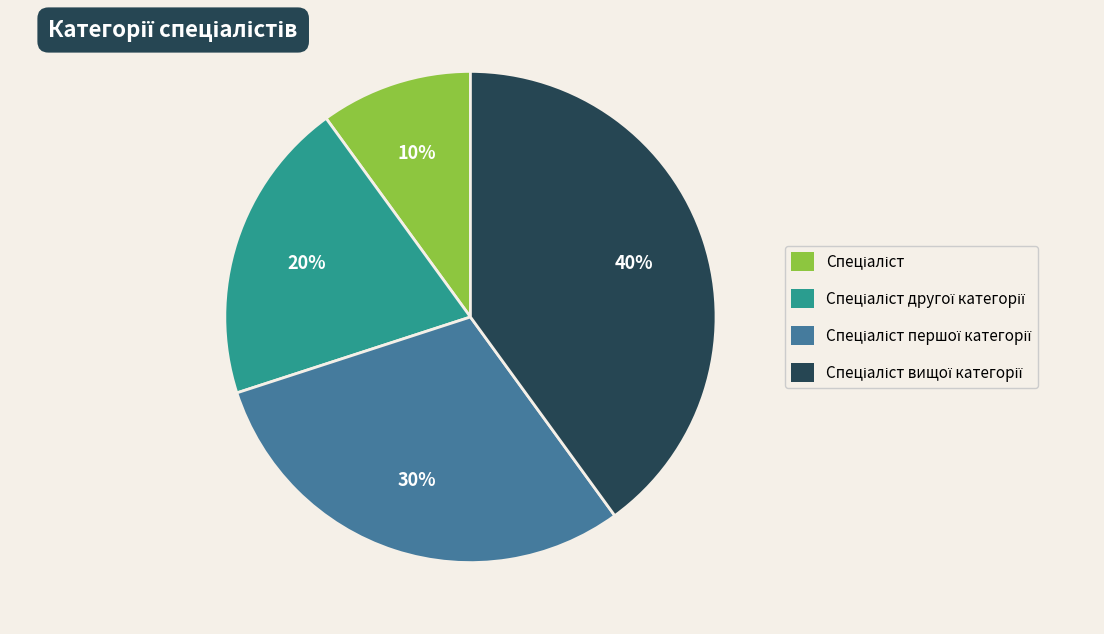

To the nearest percent, what is the difference between the largest and smallest slice percentages?

30%